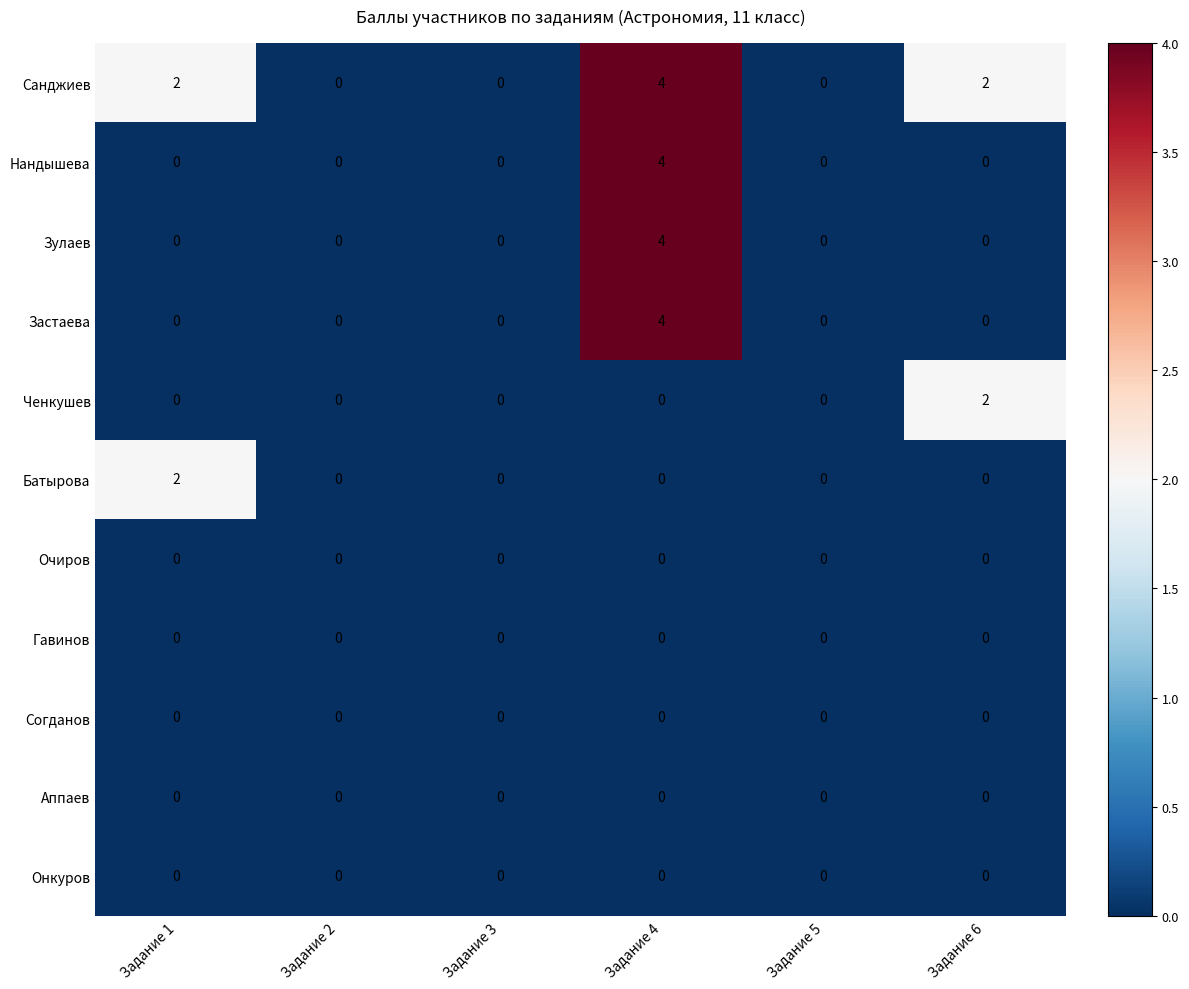

What is the spread (max minus min) of values at Задание 4?

4